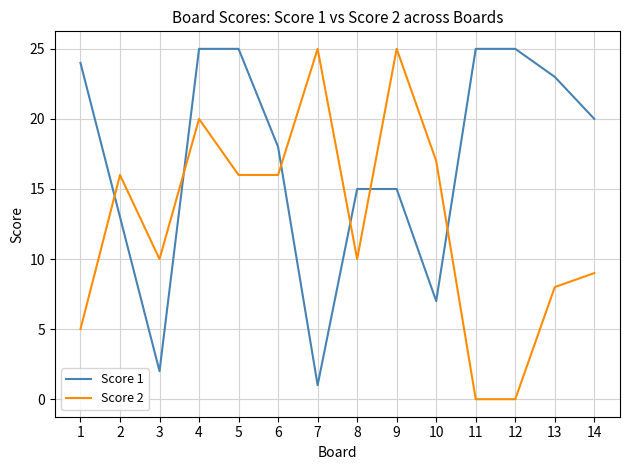

Is it true that Score 1 equals 14 at 12?

False